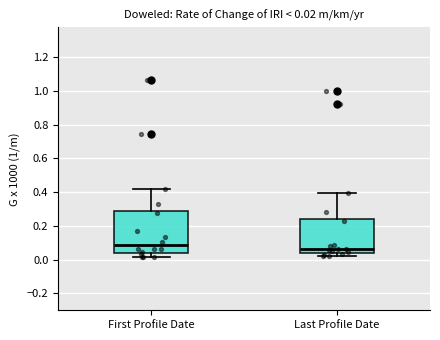

Comparing the boxes themselves (not the whiskers), which one is the tallest?

First Profile Date